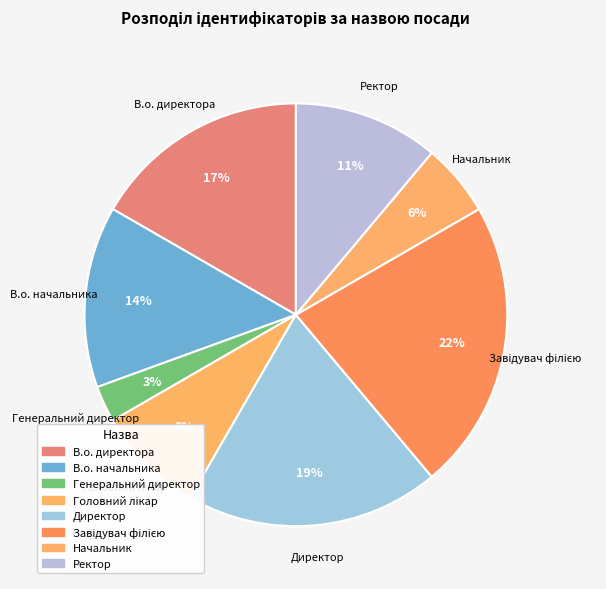

What is the smallest slice in the pie chart?

Генеральний директор